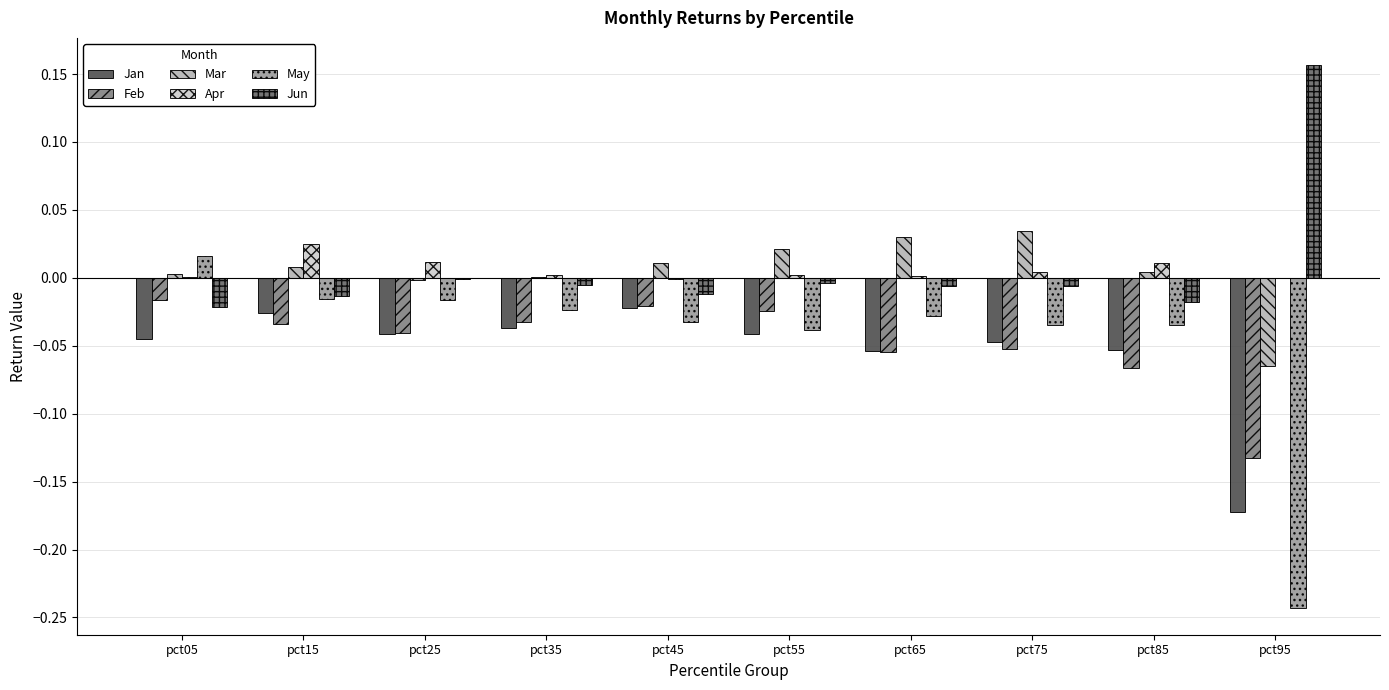

Which category has the highest value in the Jan series?

pct45